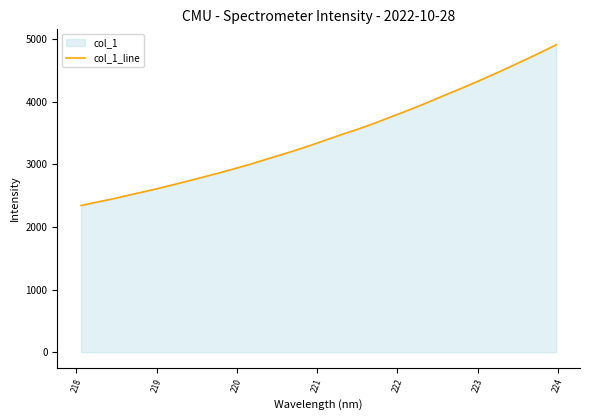

What is the difference between the maximum and minimum values?

2567.2